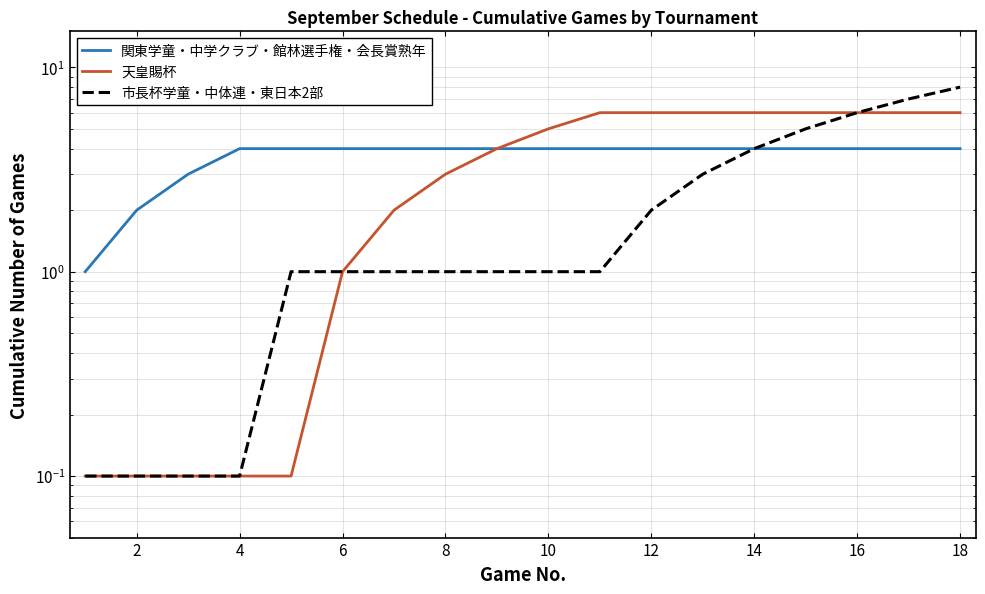

True or false: 関東学童・中学クラブ・館林選手権・会長賞熟年 and 市長杯学童・中体連・東日本2部 intersect in this chart.

False